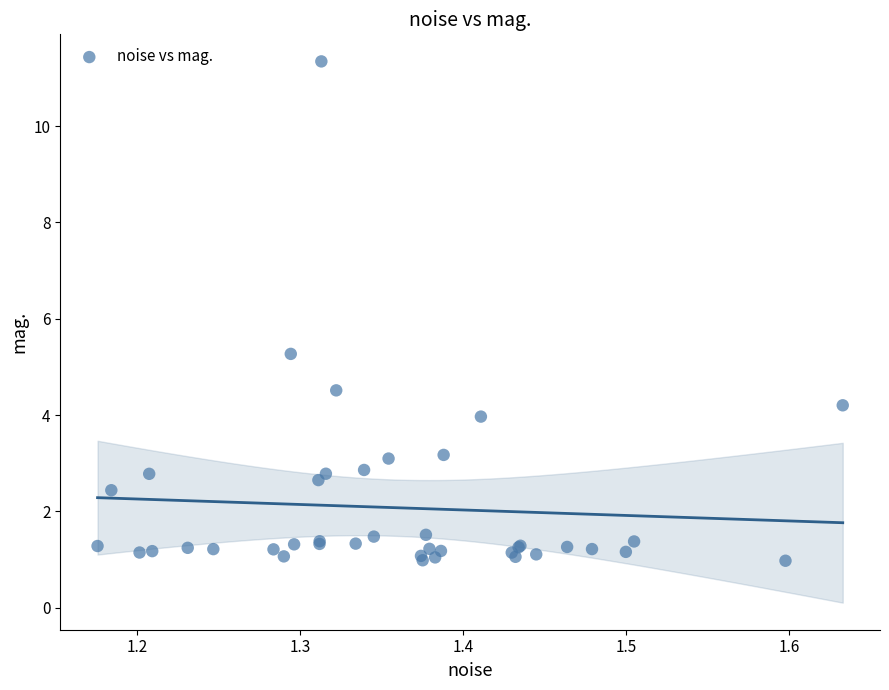

What Y value in the scatter plot is closest to 6?

5.3